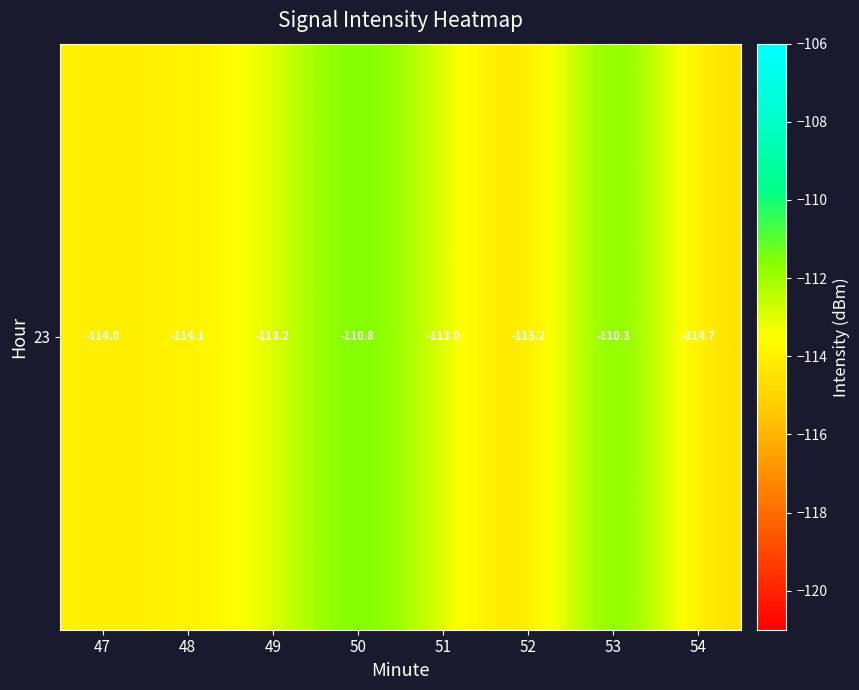

How many distinct data groups are displayed?

1